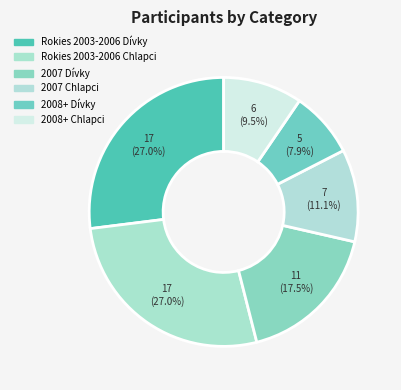

Rank the categories by value from highest to lowest.

Rokies 2003-2006 Dívky, Rokies 2003-2006 Chlapci, 2007 Dívky, 2007 Chlapci, 2008+ Chlapci, 2008+ Dívky